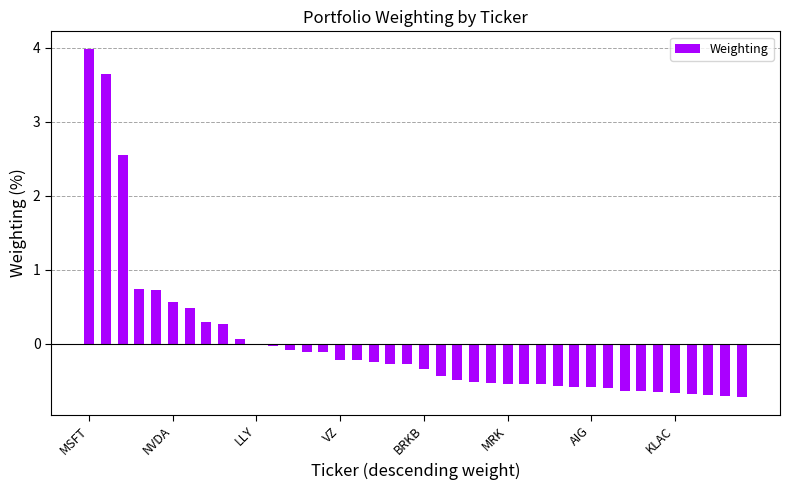

What is the maximum value shown in the chart?

4.0